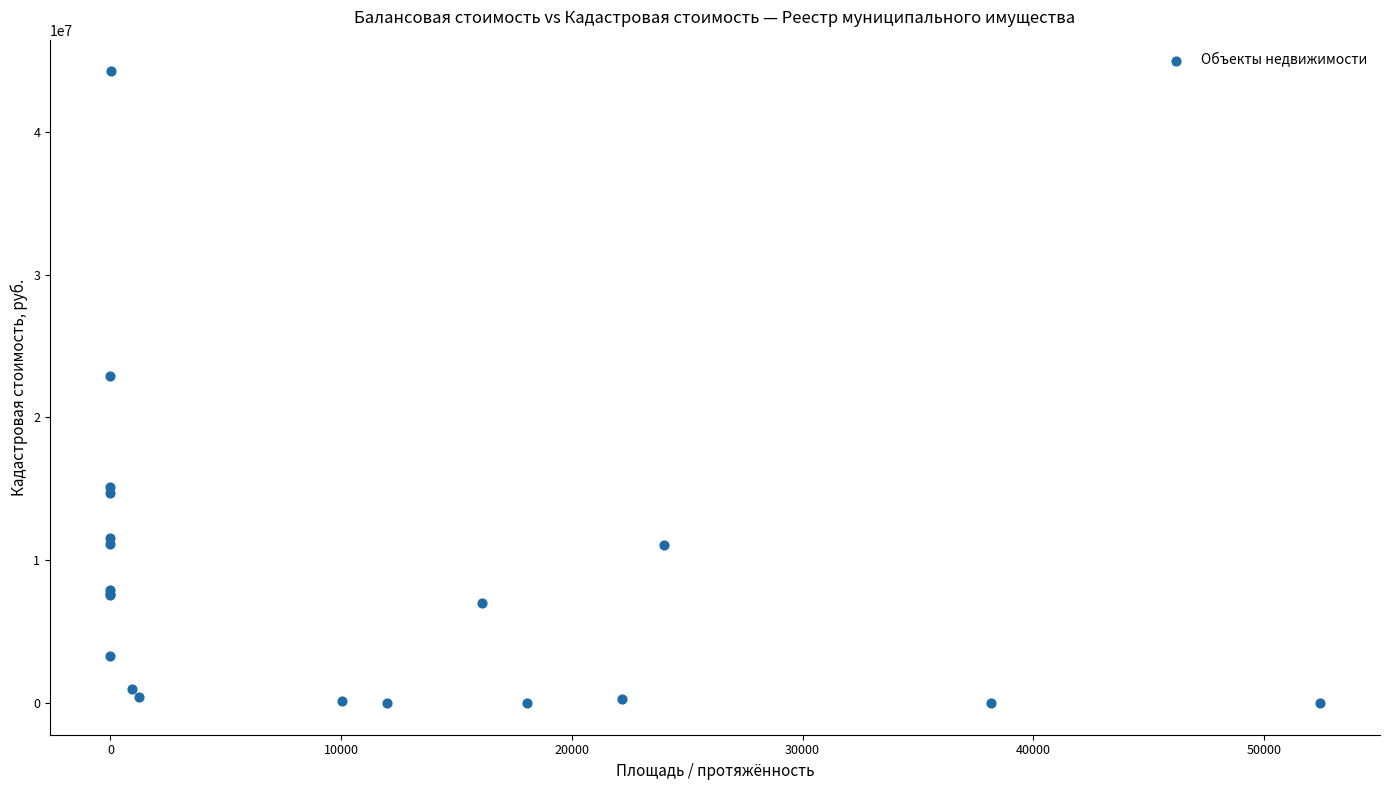

What Y value in the scatter plot is closest to 22120665?

22897473.8